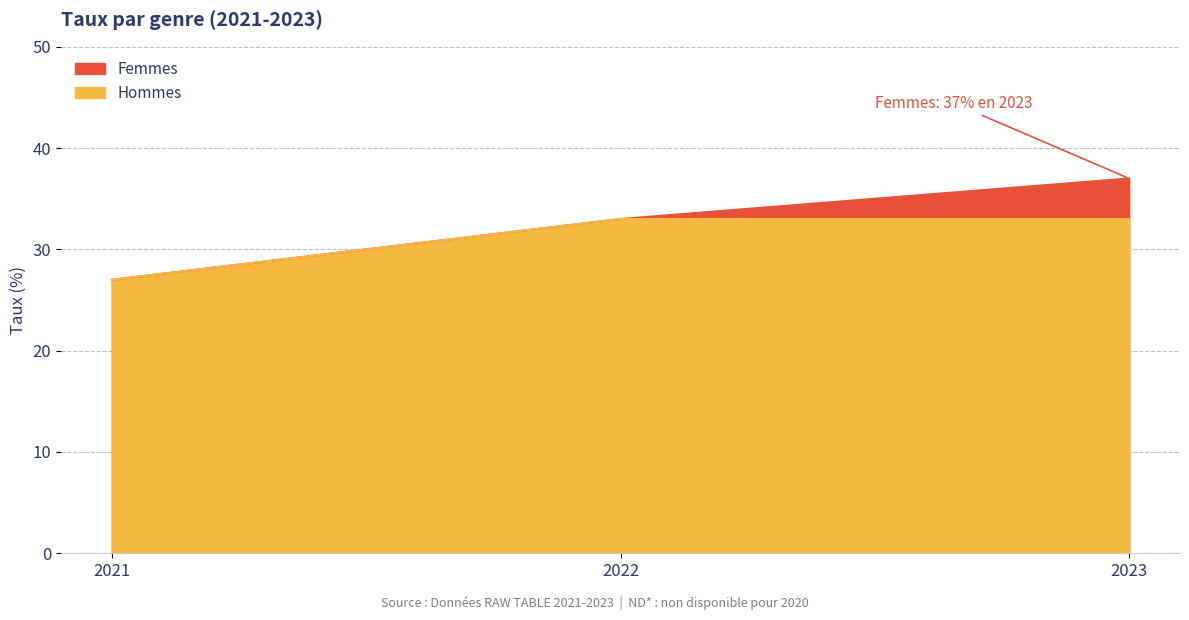

List the series in order of their overall mean, lowest first.

Hommes, Femmes